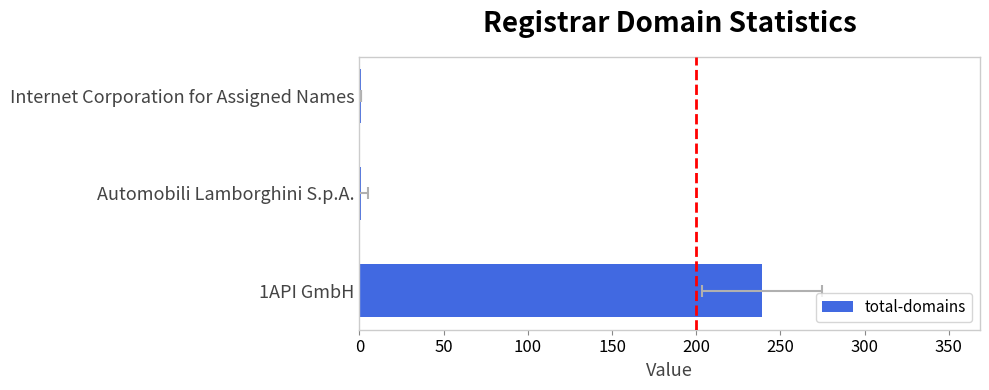

Is it true that the value at Automobili Lamborghini S.p.A. is 1?

True